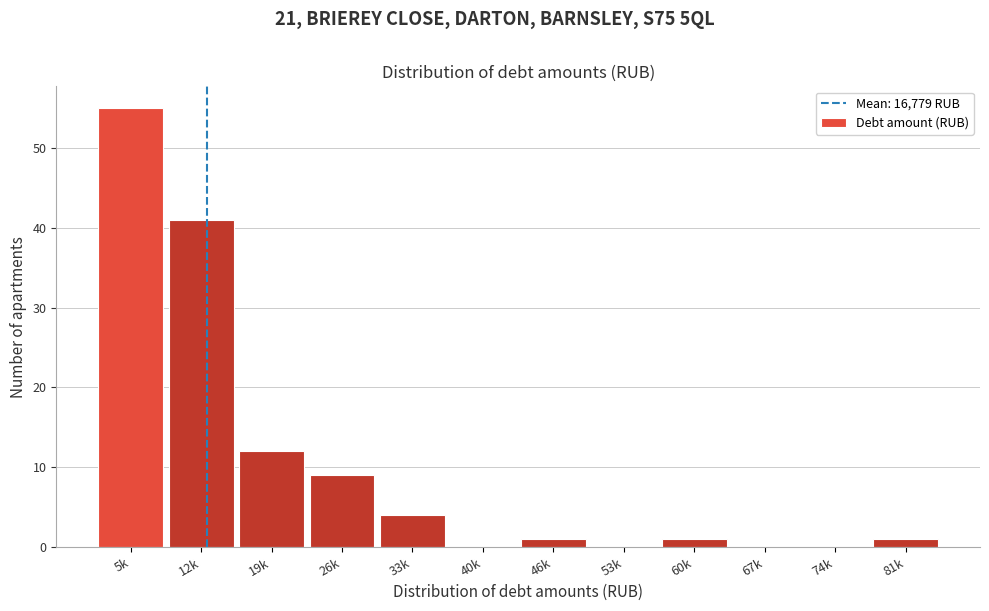

Reading right to left, extract all data points from this chart.

81k=1	74k=0	67k=0	60k=1	53k=0	46k=1	40k=0	33k=4	26k=9	19k=12	12k=41	5k=55